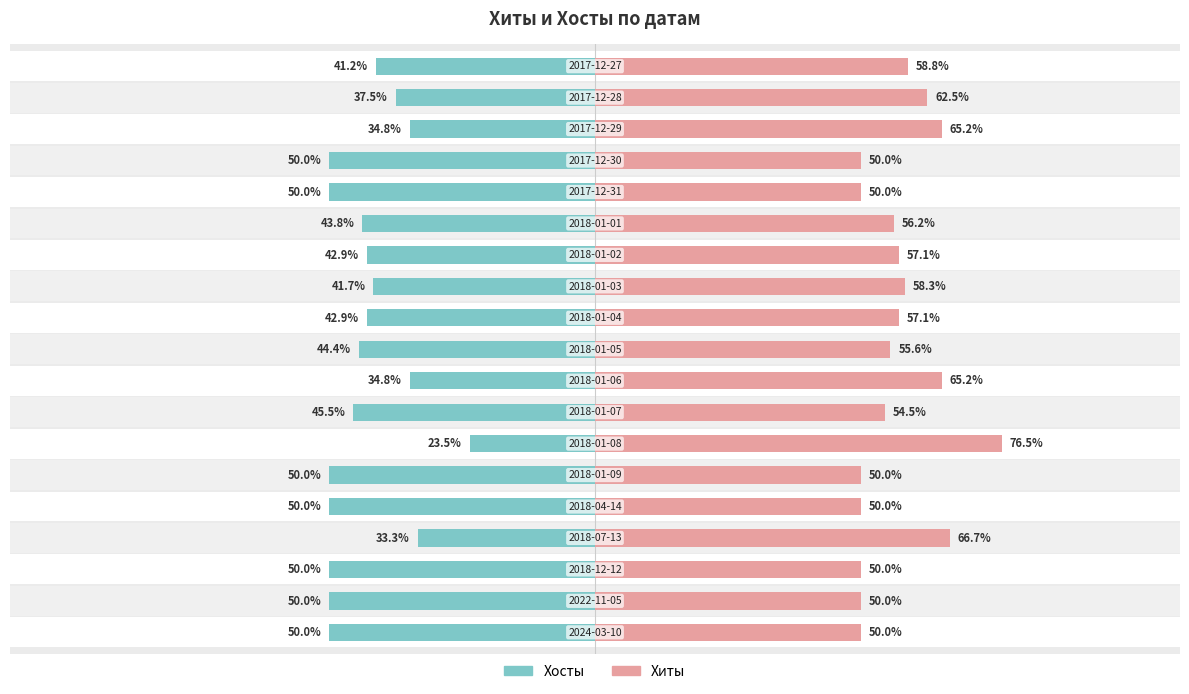

At how many categories does at least one series exceed -22?

19